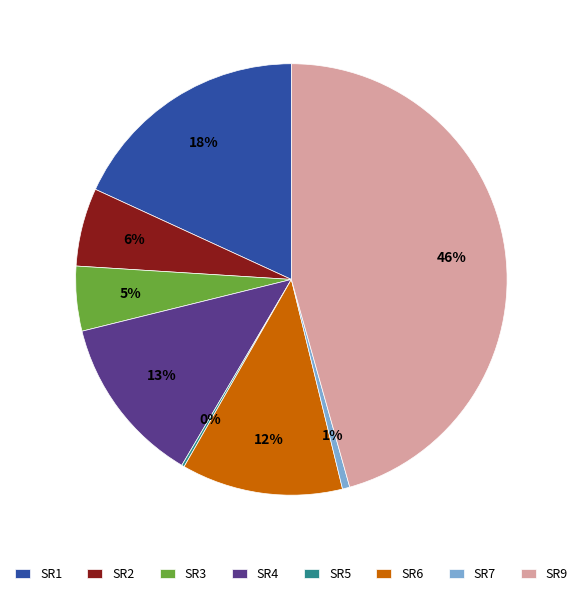

The SR1 slice represents 18% of the pie. True or false?

True